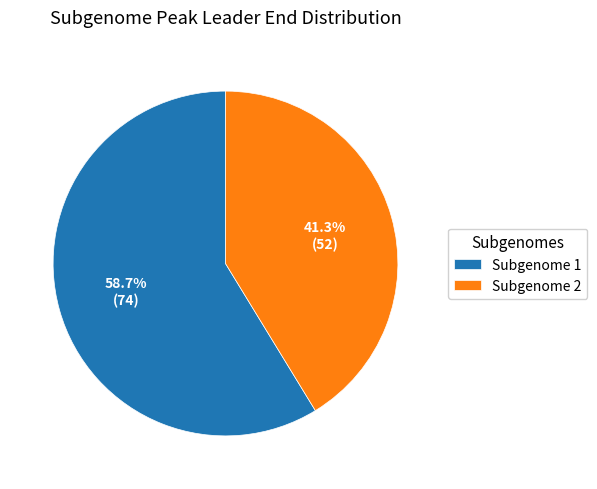

To the nearest percent, what is the difference between the largest and smallest slice percentages?

17%